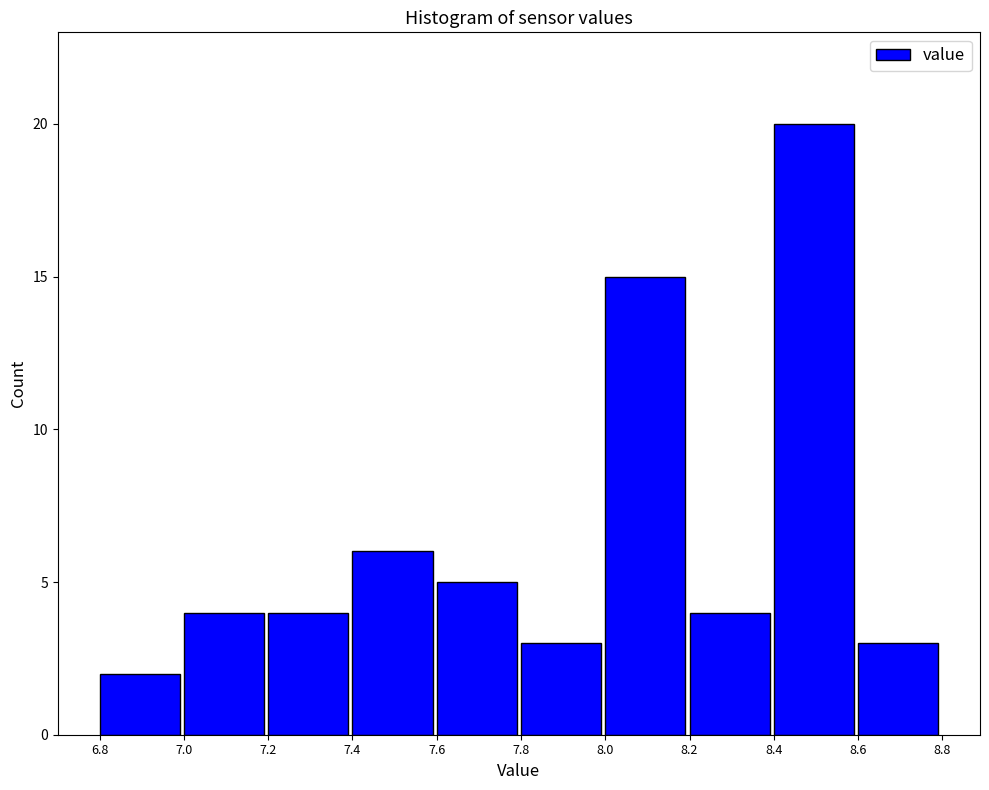

What is the height of the bar covering 6.8 to 7.0 on the x-axis? The values are not printed on the chart, so give them approximately, as read against the axis.

2